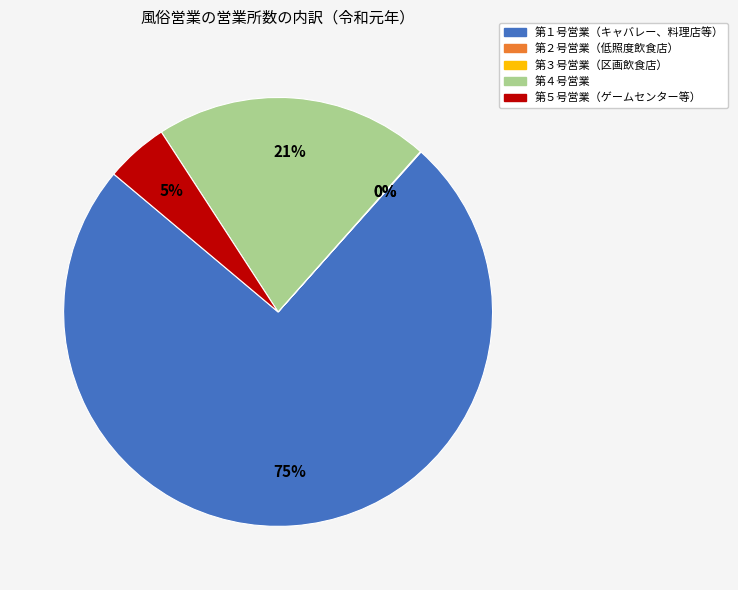

What is the majority slice?

第１号営業（キャバレー、料理店等）